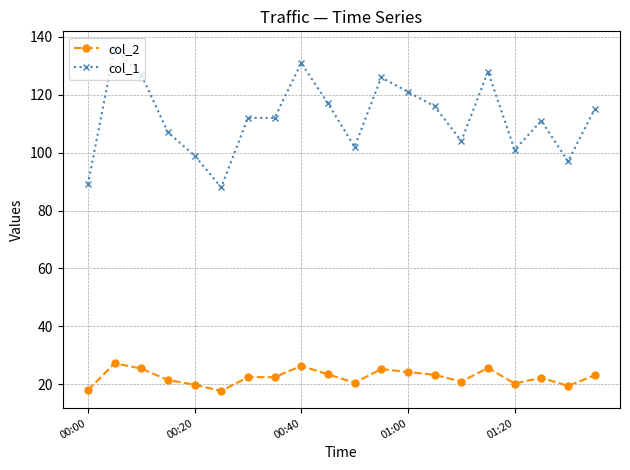

What are all the series names shown in the legend?

col_2, col_1